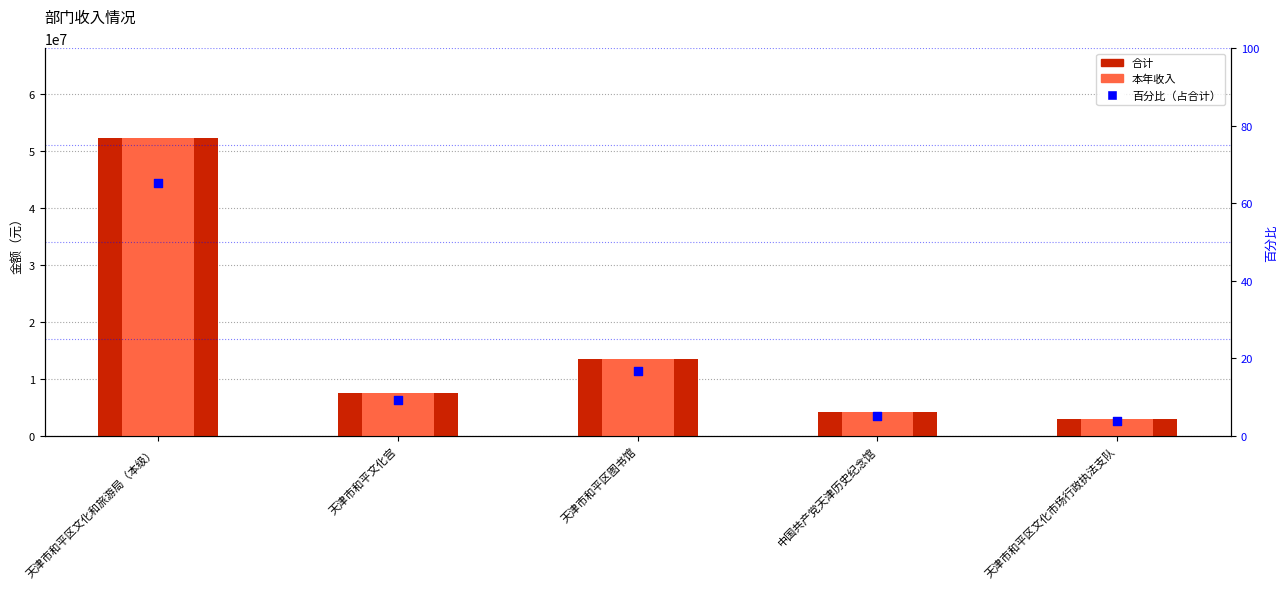

Is the value of 百分比（占合计） at 中国共产党天津历史纪念馆 greater than the value of 本年收入 at 天津市和平区图书馆?

No